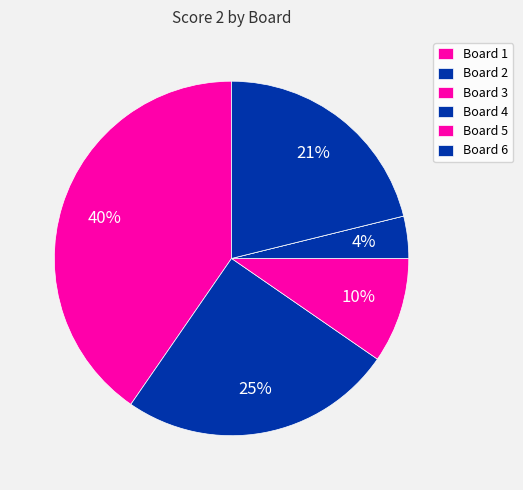

What percentage do Board 5 and Board 4 together represent?

3.8%